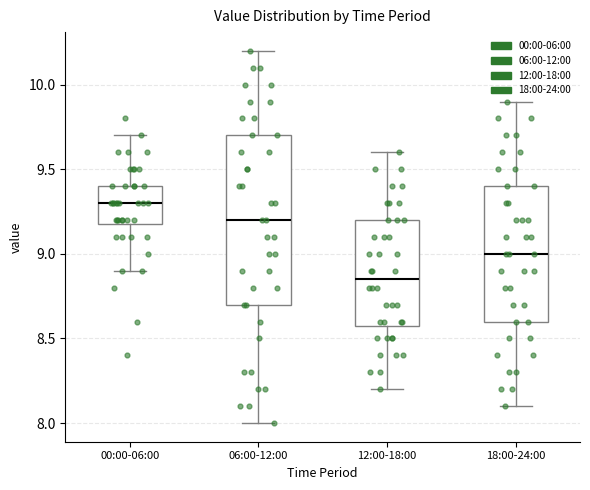

Comparing the boxes themselves (not the whiskers), which one is the tallest?

06:00-12:00